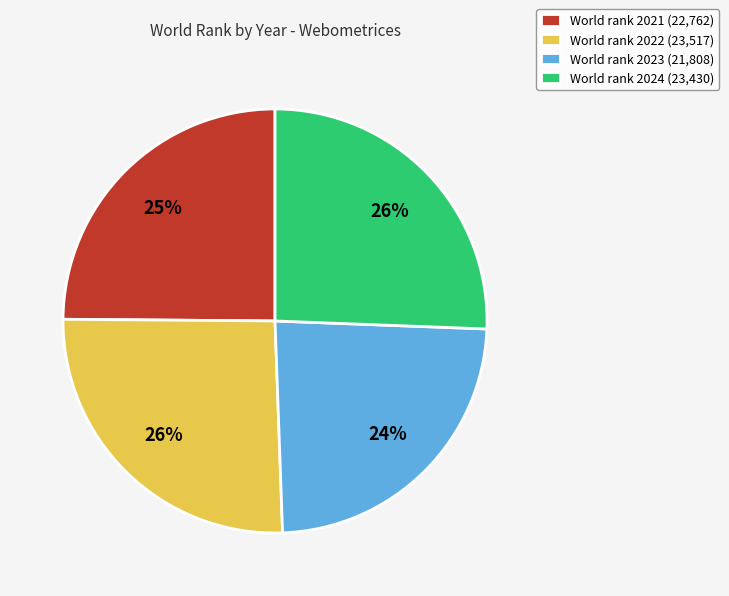

To the nearest percent, what is the average slice percentage?

25%